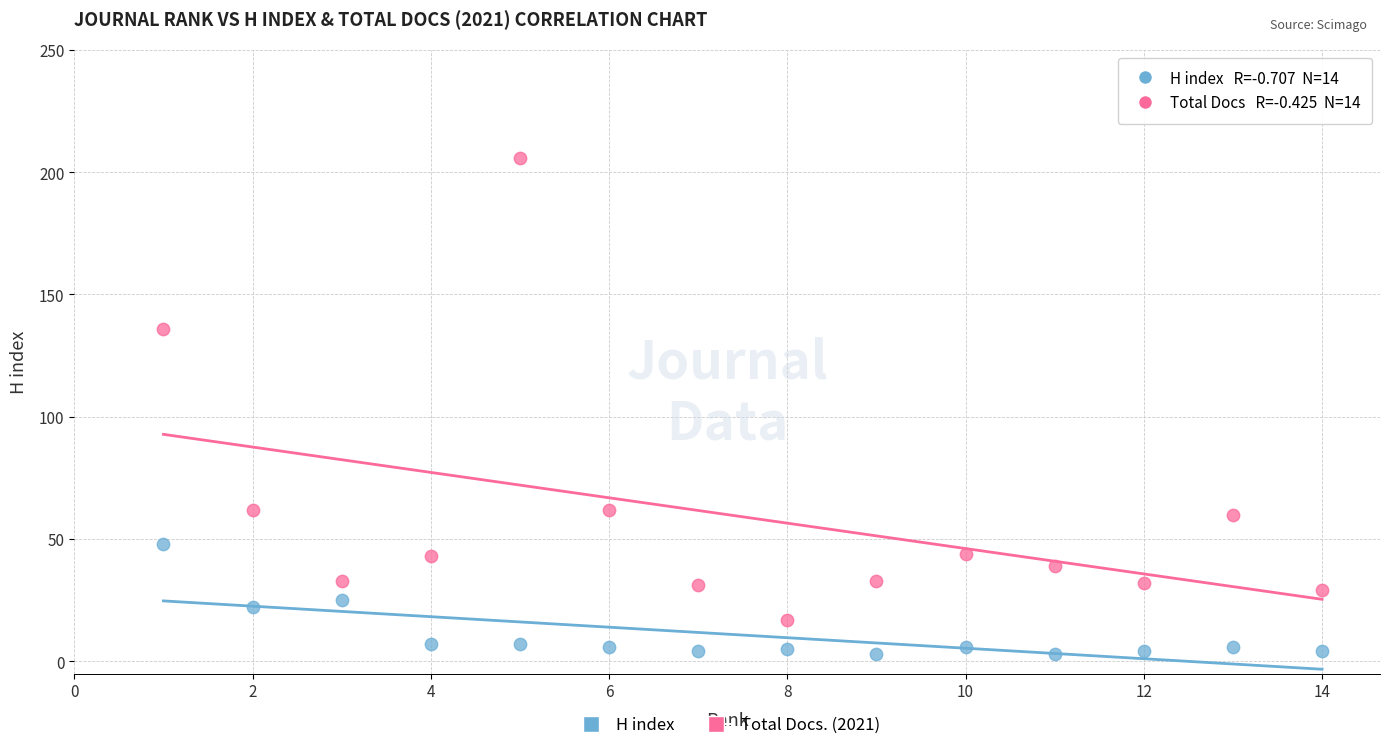

Across all data points, what is the range of Y values (max minus min)?

203